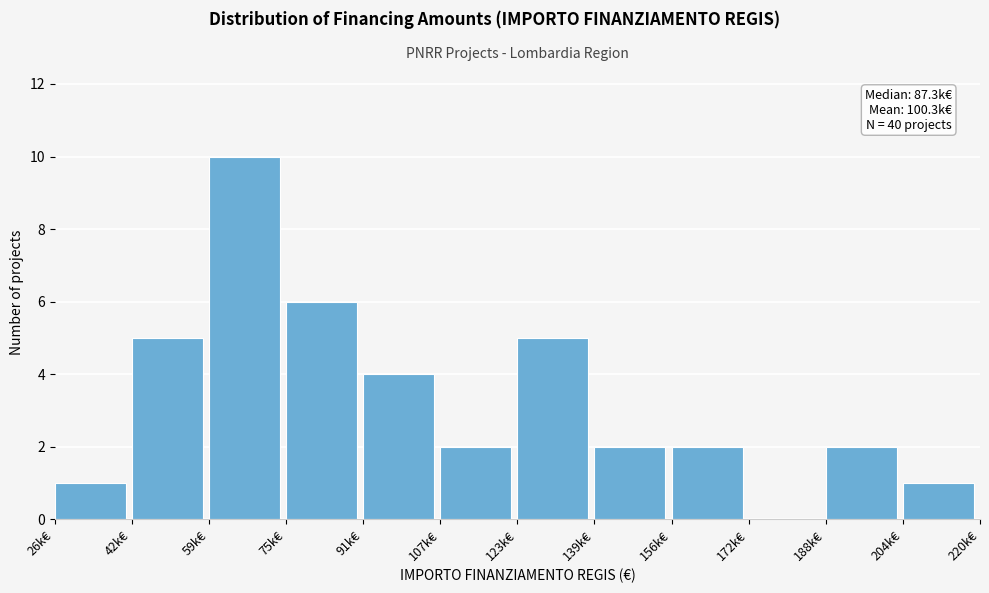

Reading left to right, transcribe all the data shown in this chart.

26k€=1	42k€=5	59k€=10	75k€=6	91k€=4	107k€=2	123k€=5	139k€=2	156k€=2	172k€=0	188k€=2	204k€=1